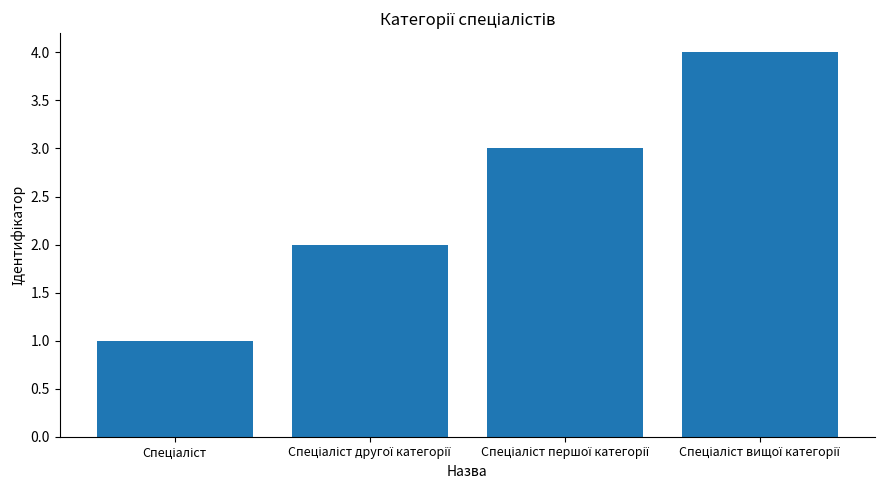

What is the difference between the maximum and minimum values?

3